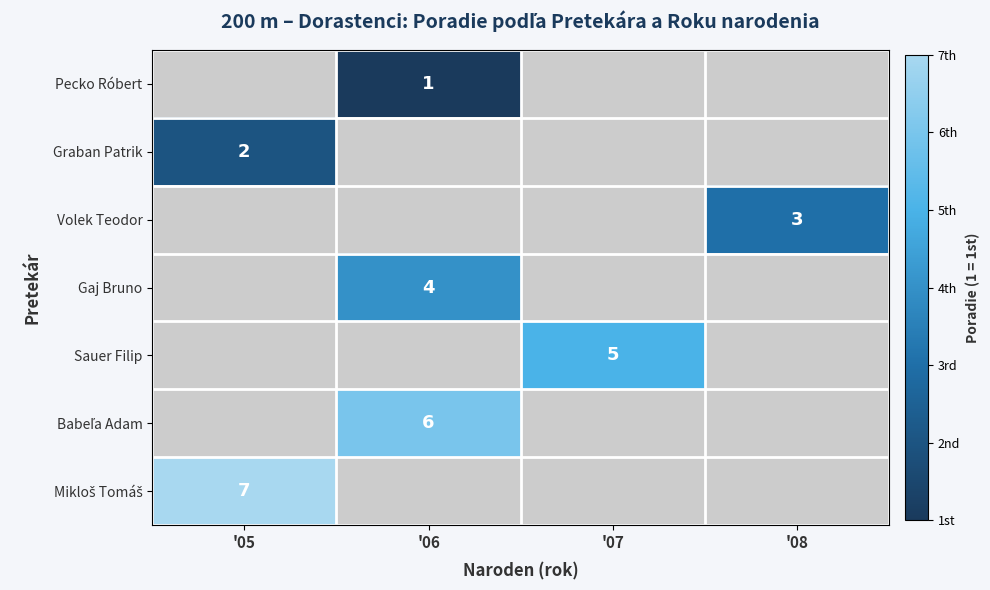

Between '07 and '05, which is larger?

'05